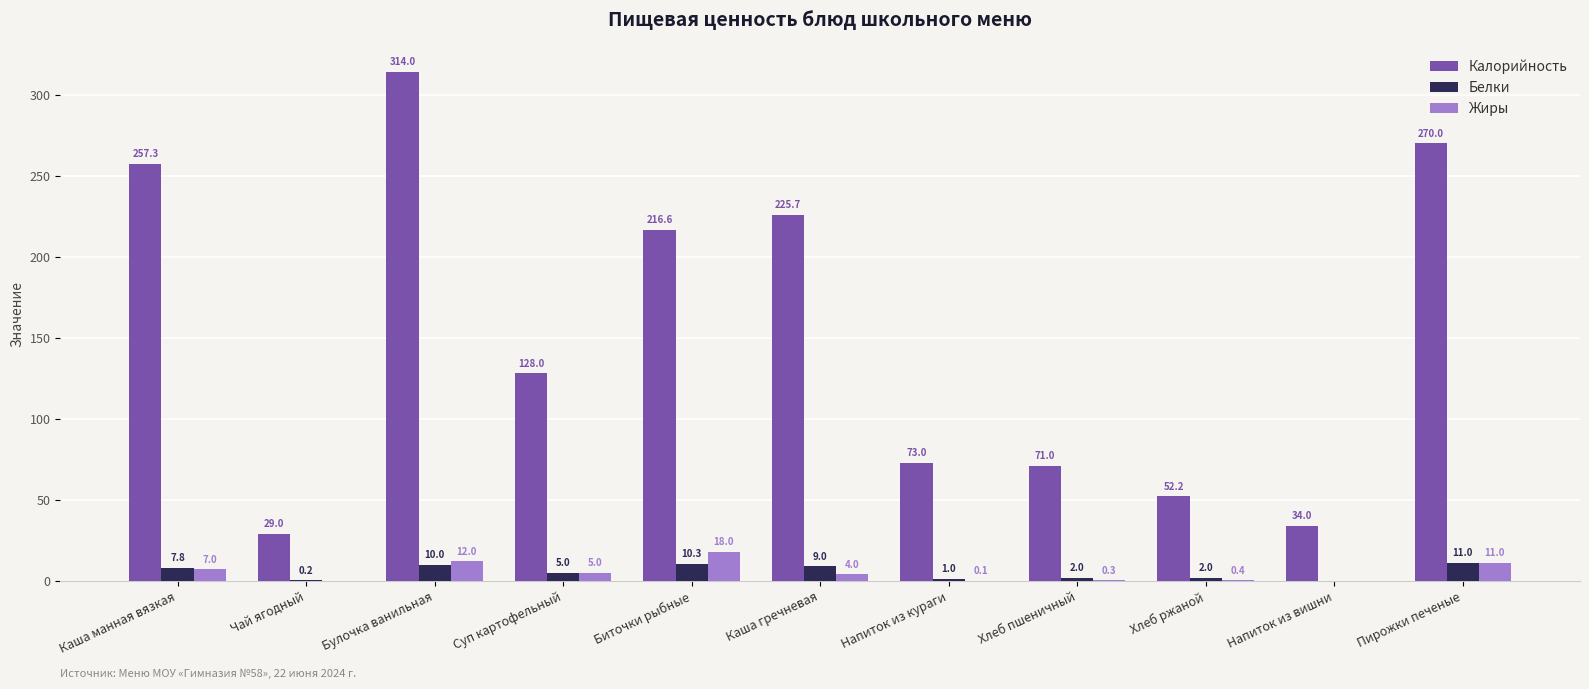

Reading left to right, list all the values displayed in this chart.

Калорийность: 257.3	29.0	314.0	128.0	216.6	225.7	73.0	71.0	52.2	34.0	270.0
Белки: 7.8	0.2	10.0	5.0	10.3	9.0	1.0	2.0	2.0	0.0	11.0
Жиры: 7.0	0.0	12.0	5.0	18.0	4.0	0.1	0.3	0.4	0.0	11.0